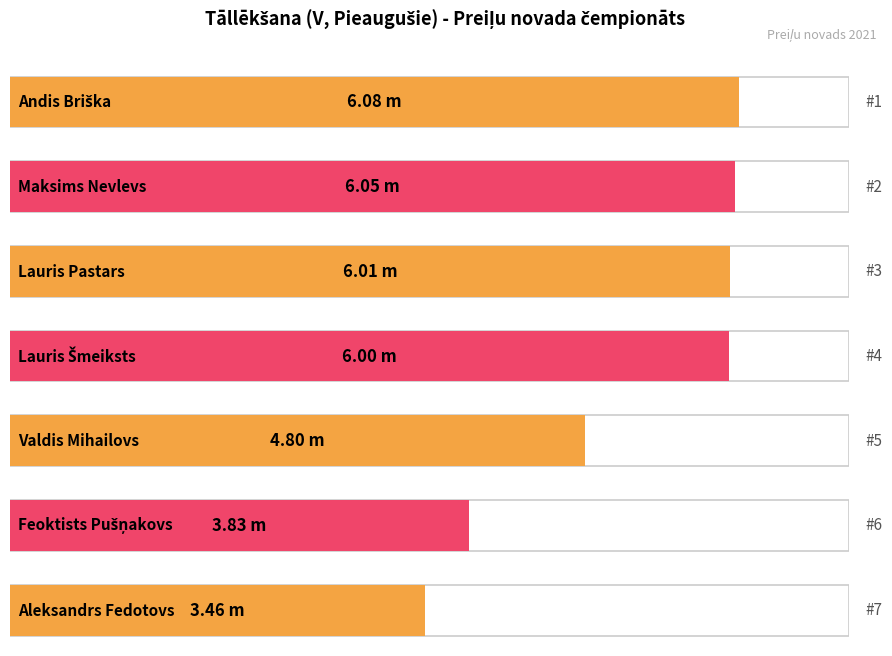

What is the label of the 3rd bar from the left?

Lauris Pastars